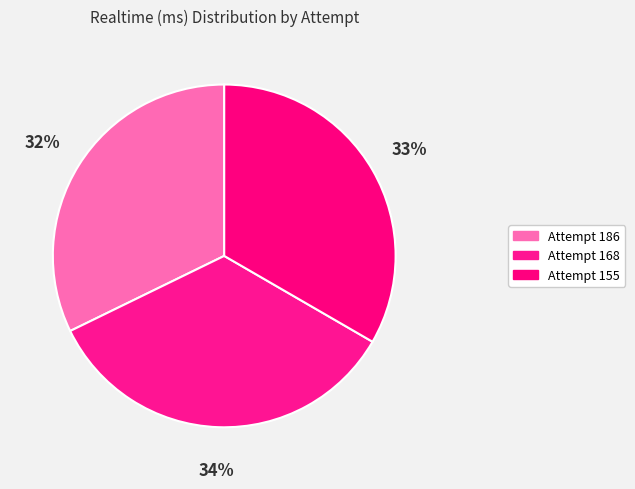

To the nearest percent, what is the difference between the largest and smallest slice percentages?

2%